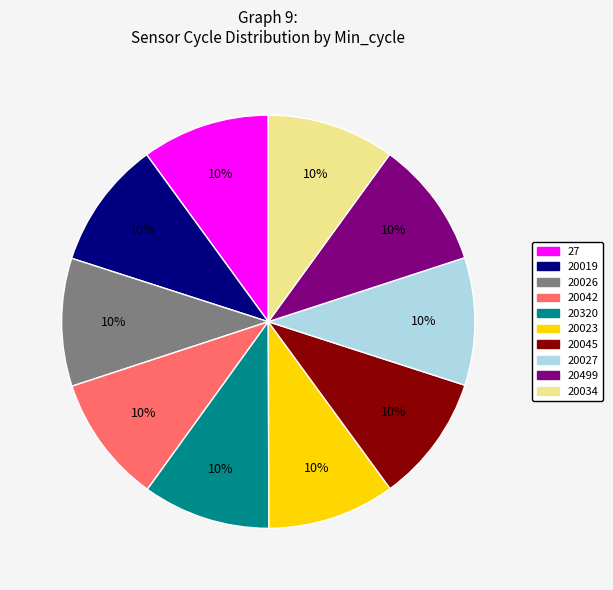

To the nearest percent, what portion does 20019 represent?

10%